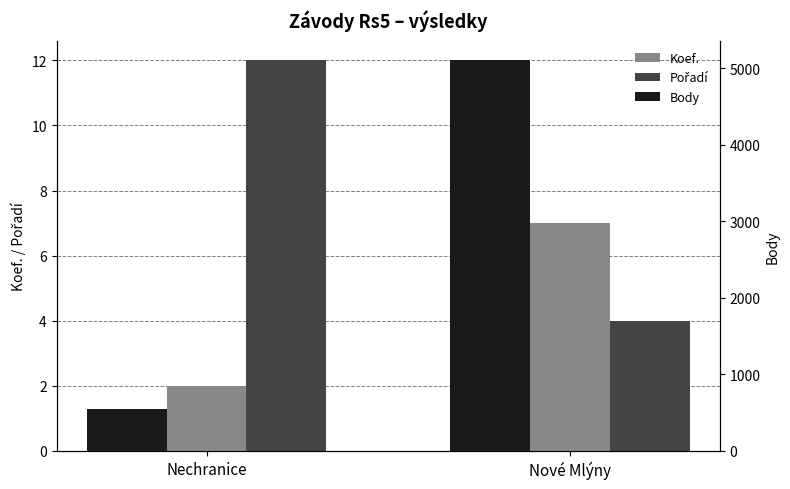

What is the approximate value of Body at Nové Mlýny, to the nearest 10?

5110